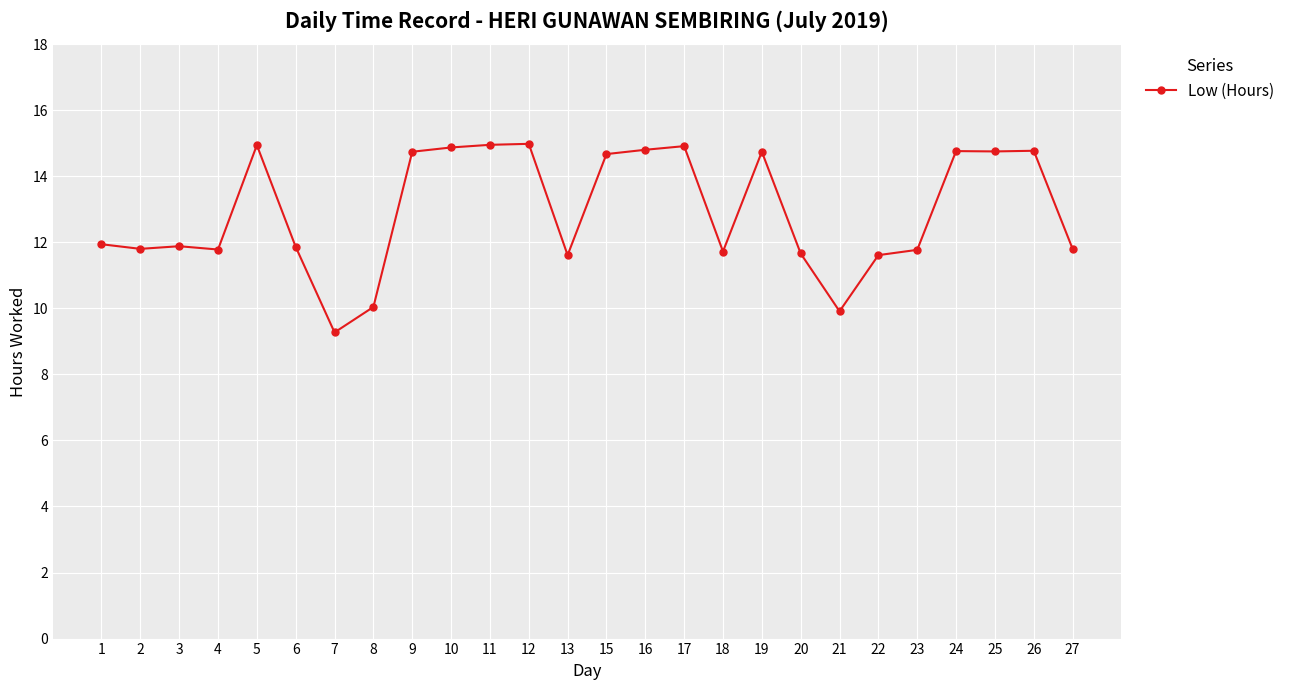

Count the number of categories in the chart.

26